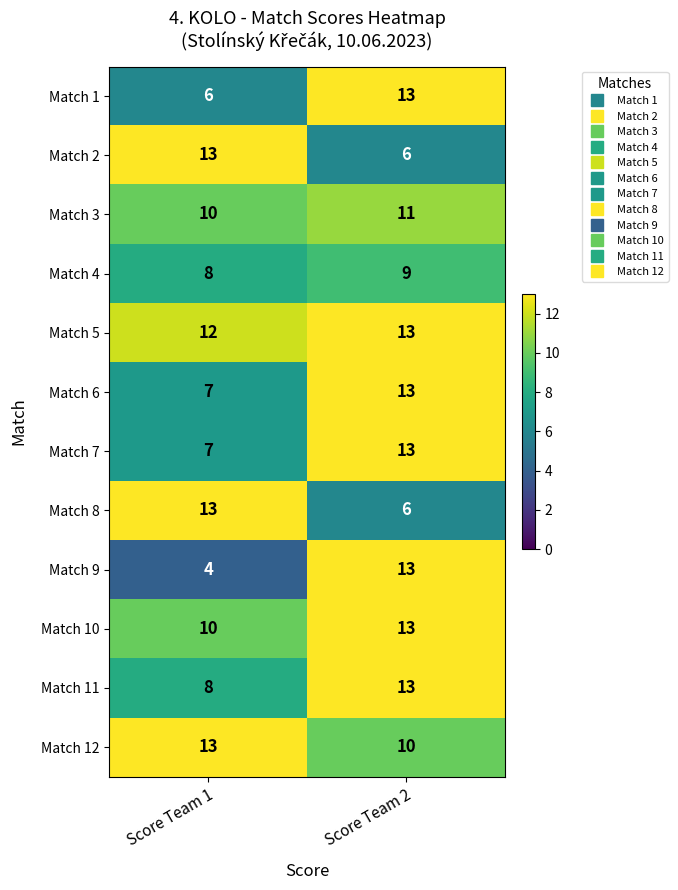

What is the approximate value of Match 11 at Score Team 1?

8